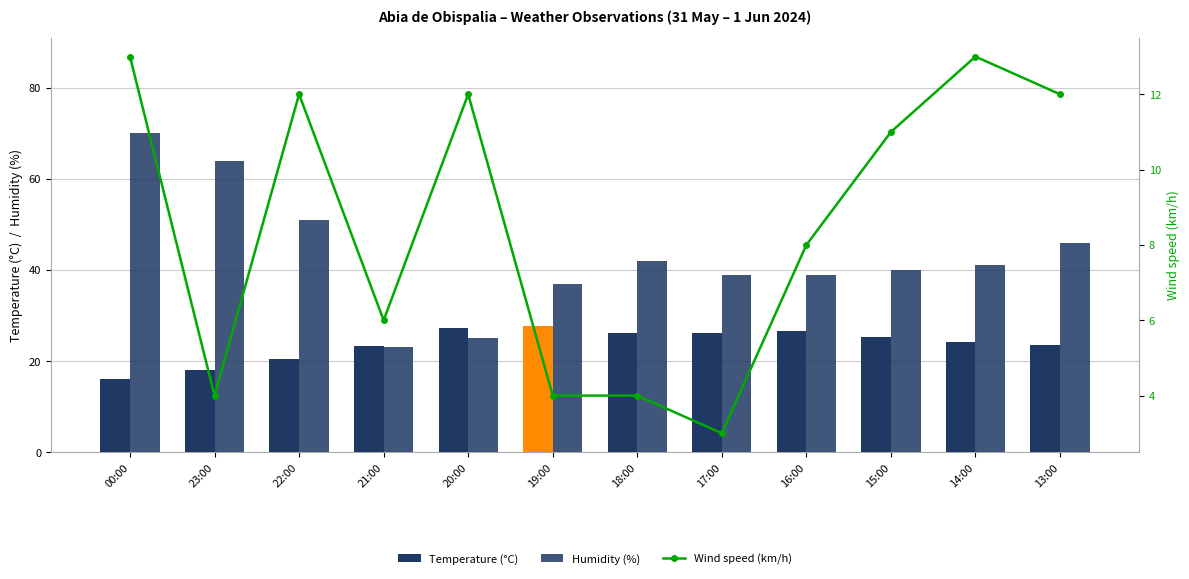

Between 23:00 and 22:00, which series saw the biggest shift?

Humidity (%)